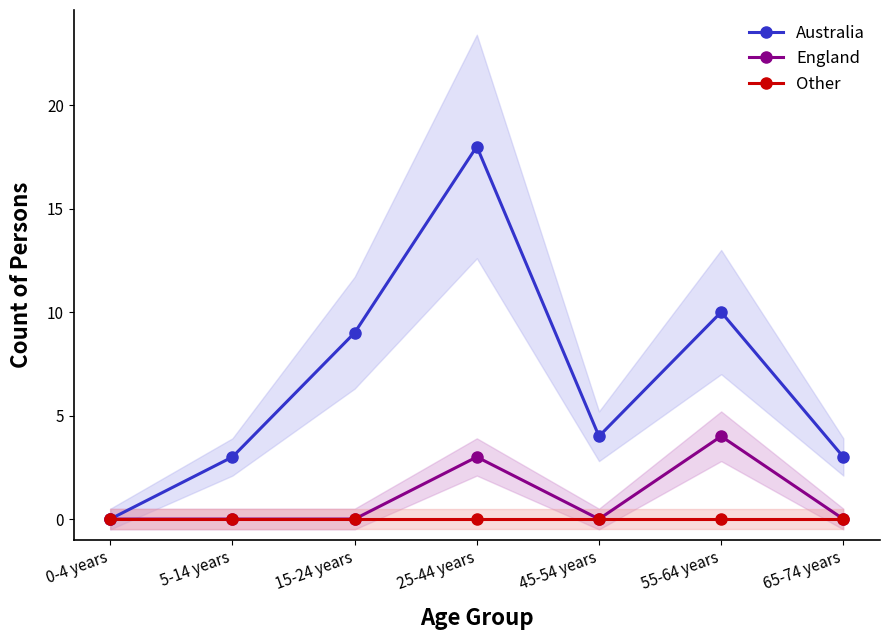

List the series in order of their peak value, lowest first.

Other, England, Australia